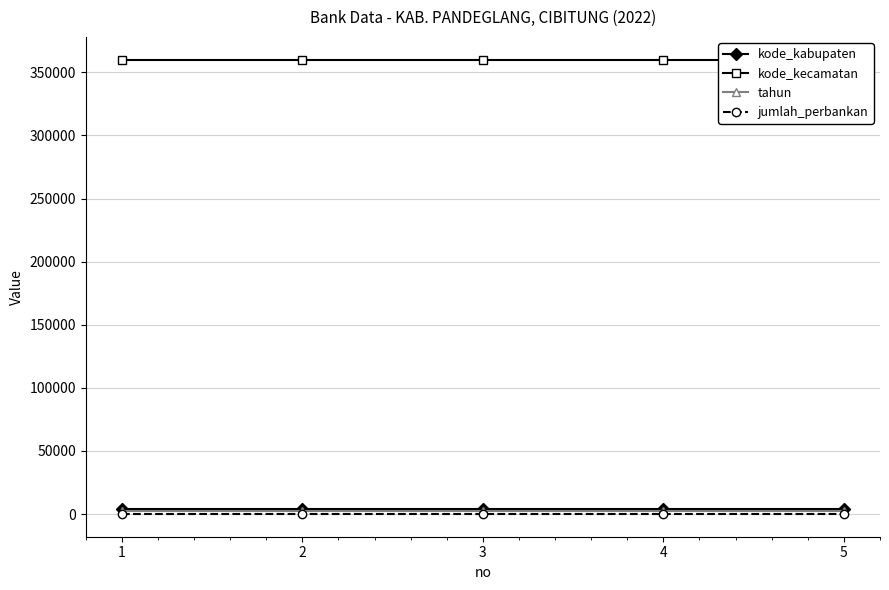

True or false: tahun and jumlah_perbankan cross at least once.

False